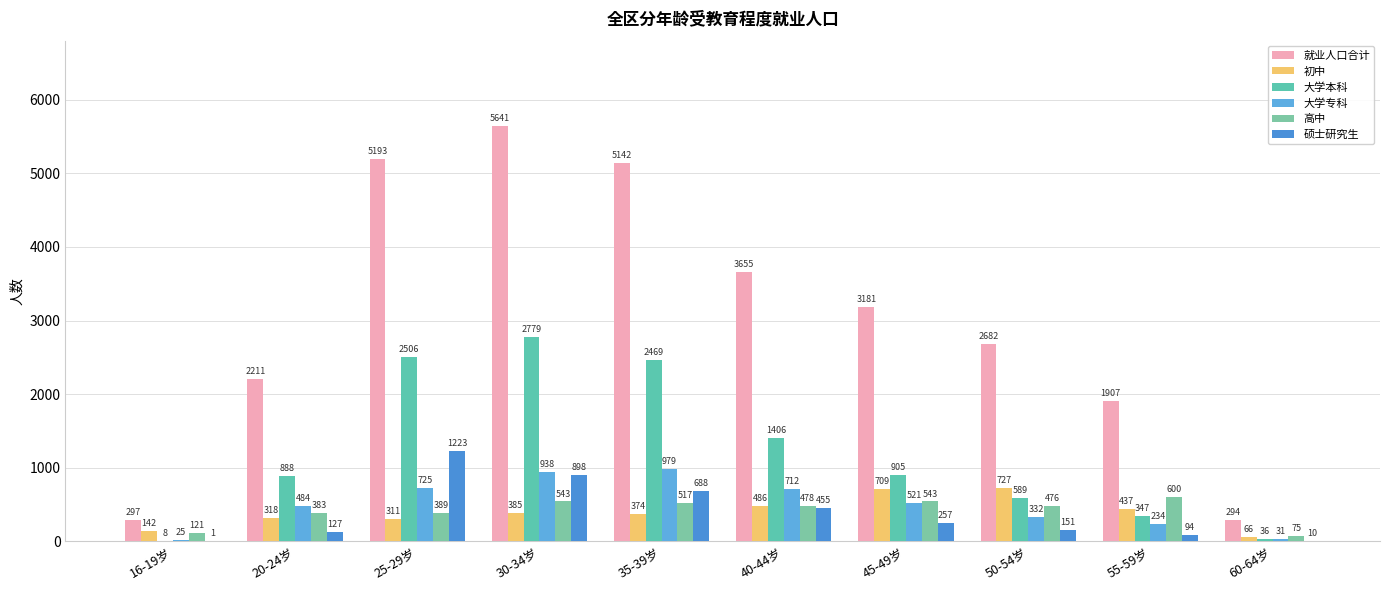

Are the bars grouped side by side (vs. stacked)?

Yes